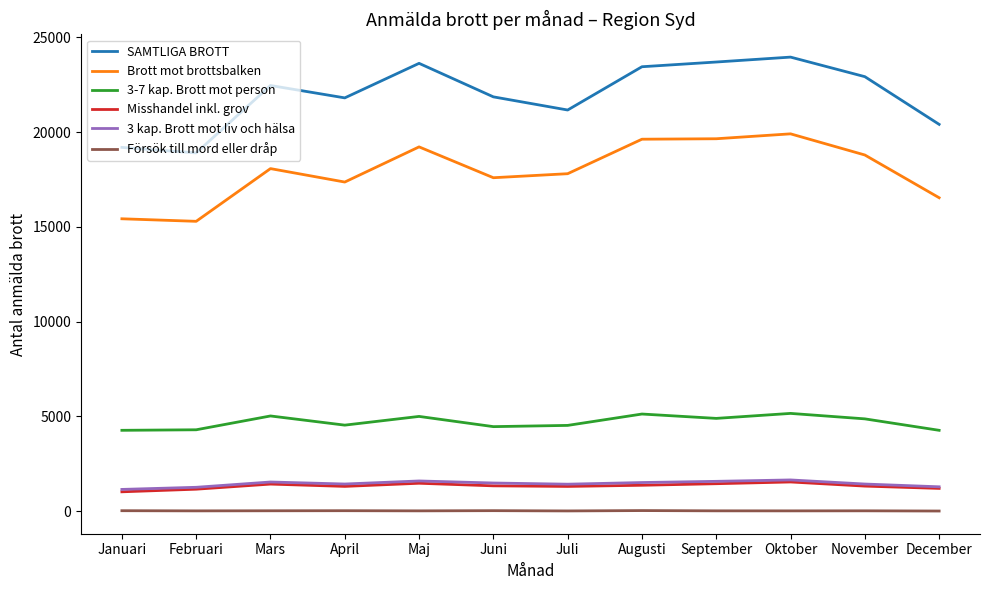

In 3-7 kap. Brott mot person, how many points are higher than both neighbors (excluding endpoints)?

4